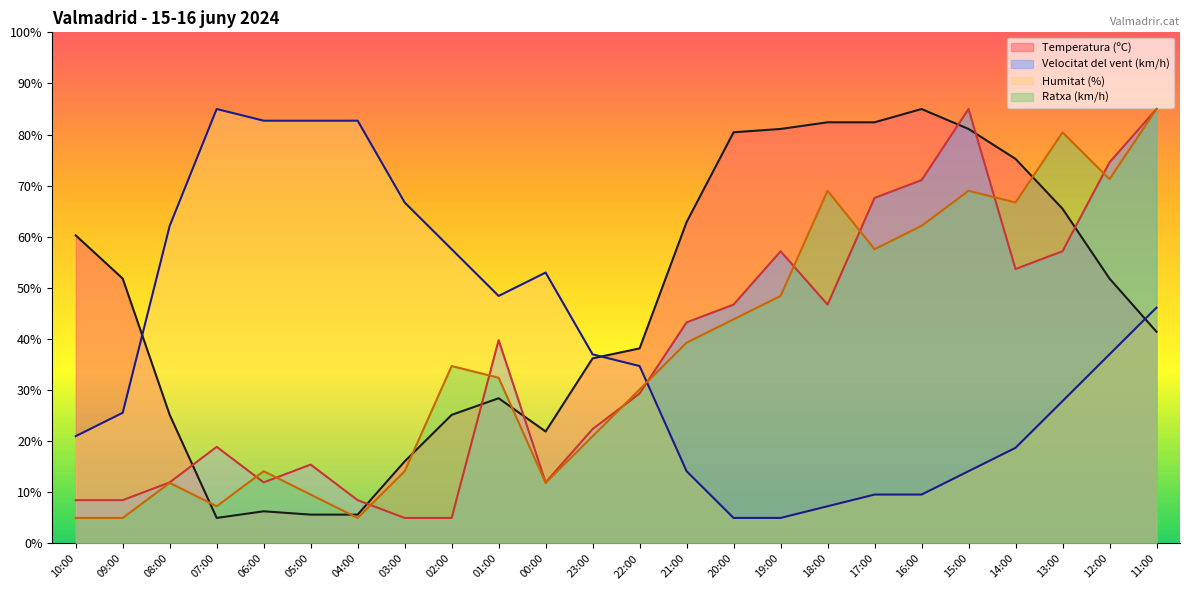

What is the greatest value displayed?

85.0